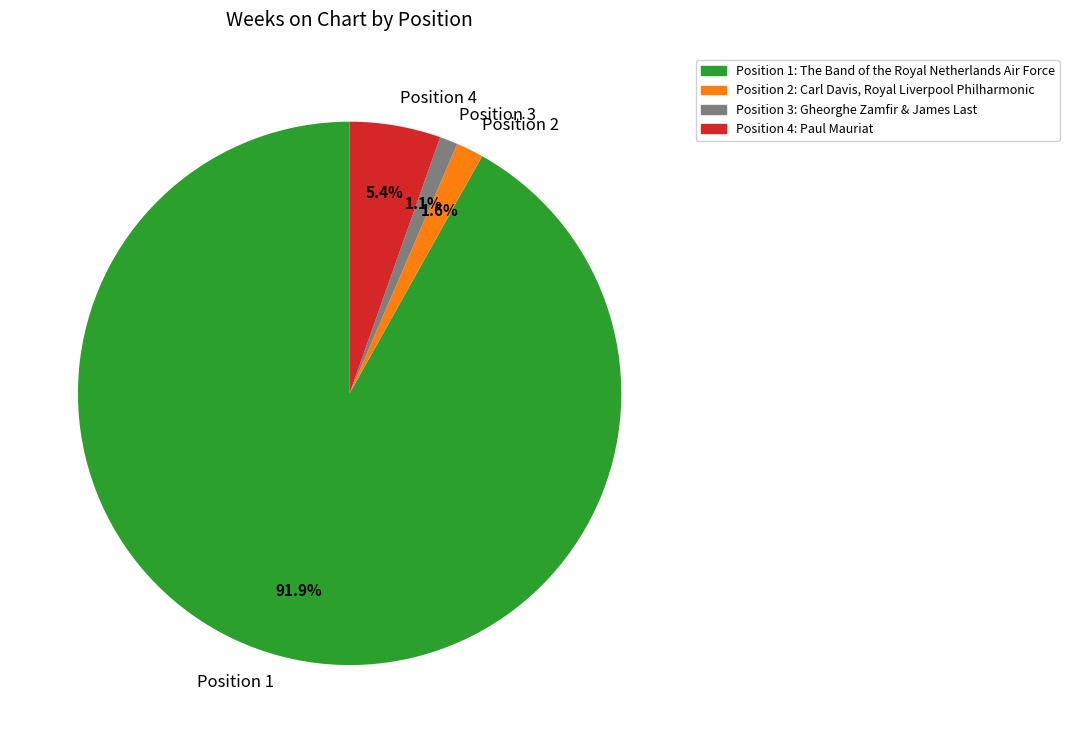

Between Position 1 and Position 3, which is larger?

Position 1